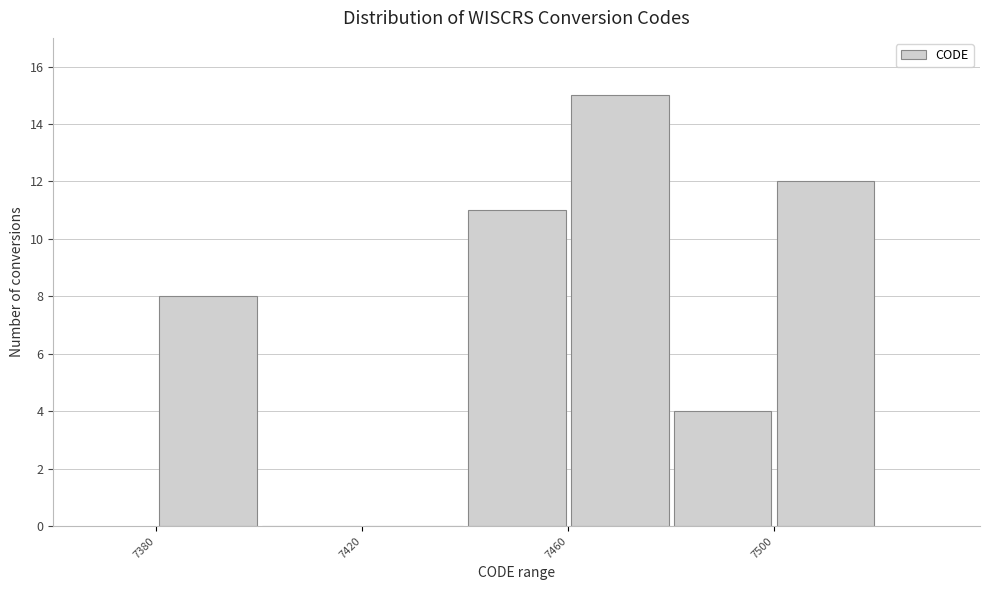

Which range on the x-axis has the tallest bar?

7460 to 7480